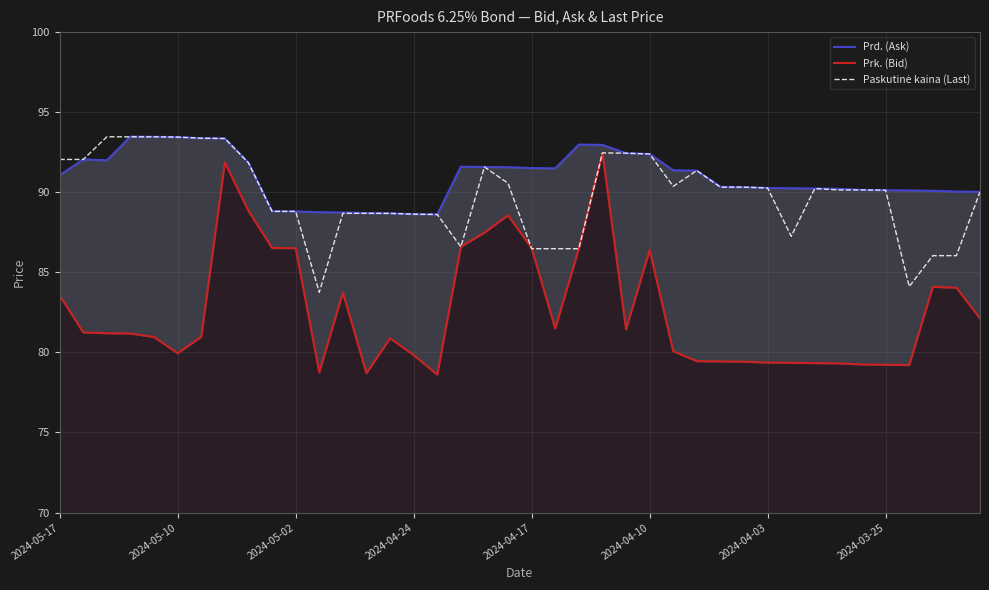

Which series ends up on top after the final intersection of Prk. (Bid) and Paskutinė kaina (Last)?

Paskutinė kaina (Last)